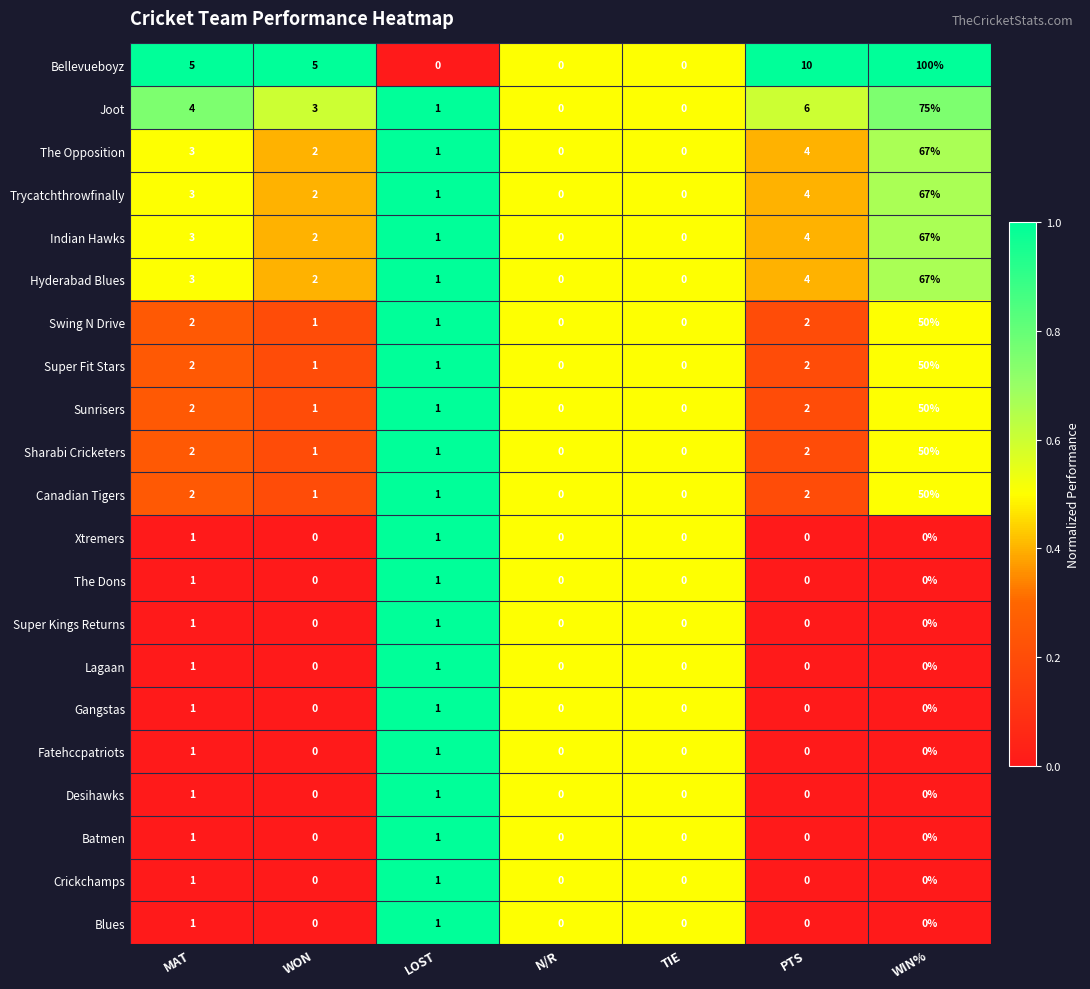

How many values in Canadian Tigers are above zero?

5